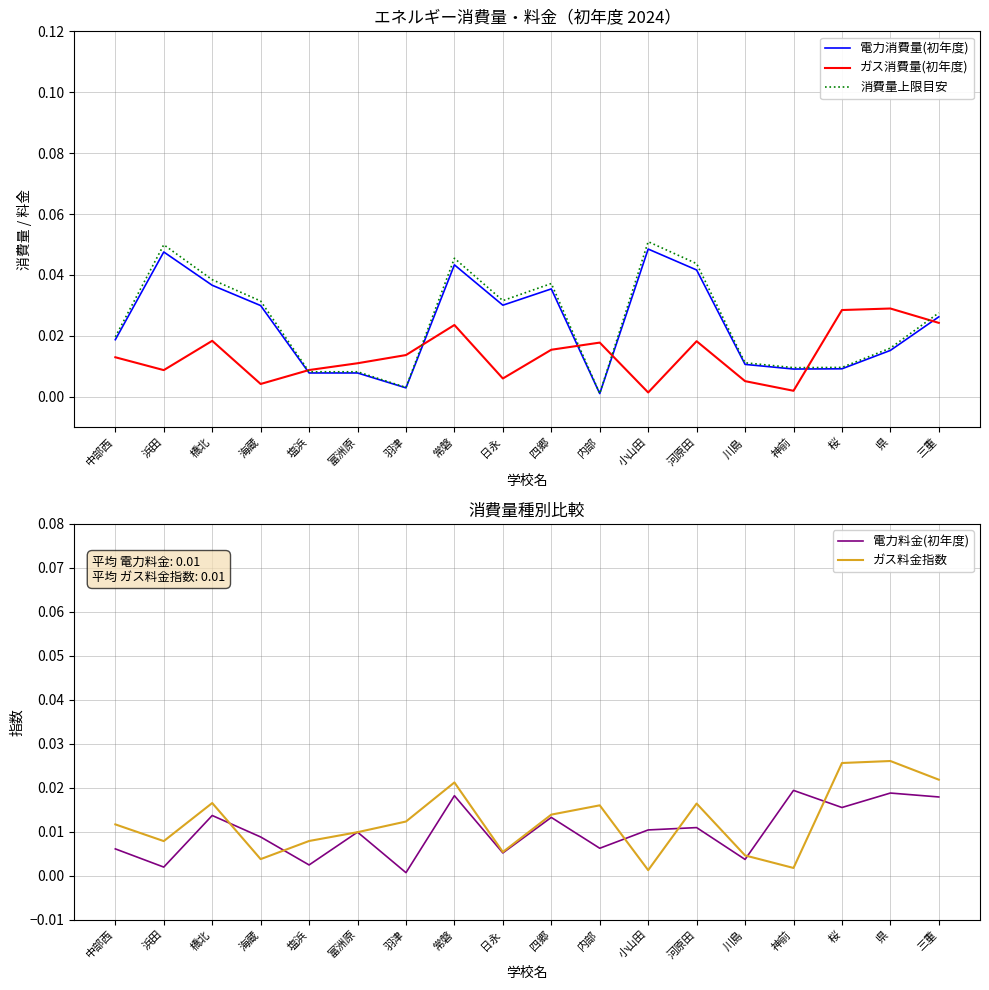

What is the label of the 14th point from the right?

塩浜